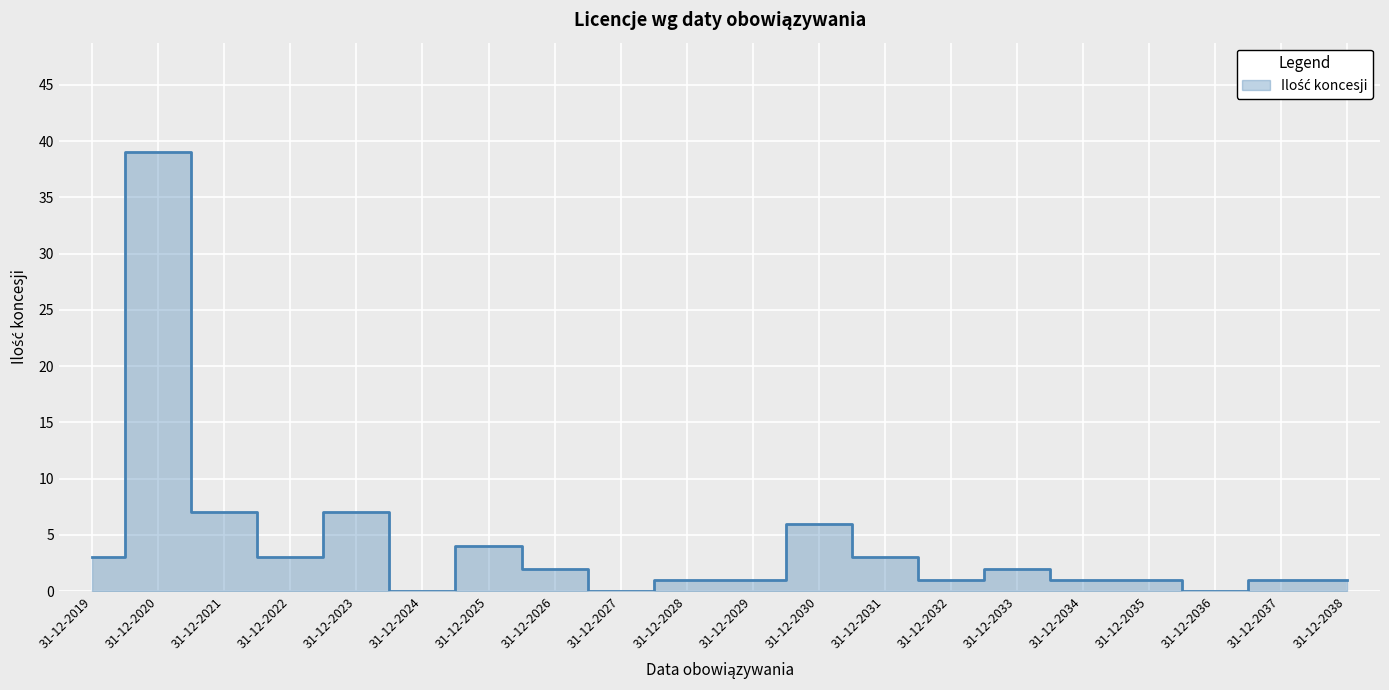

What is the difference between the second highest and second lowest values?

7